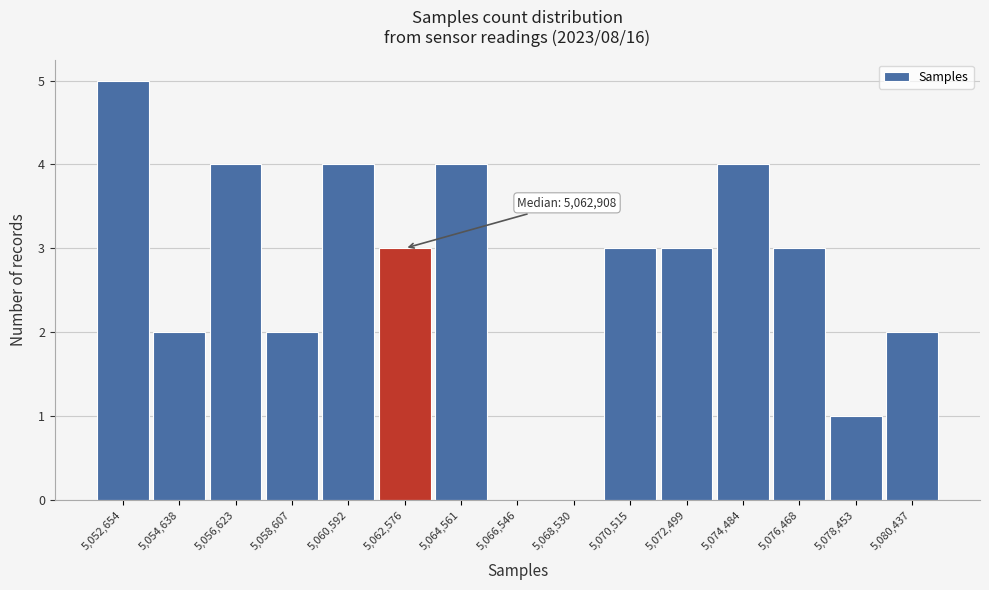

Which range on the x-axis has the tallest bar?

5051600 to 5053600